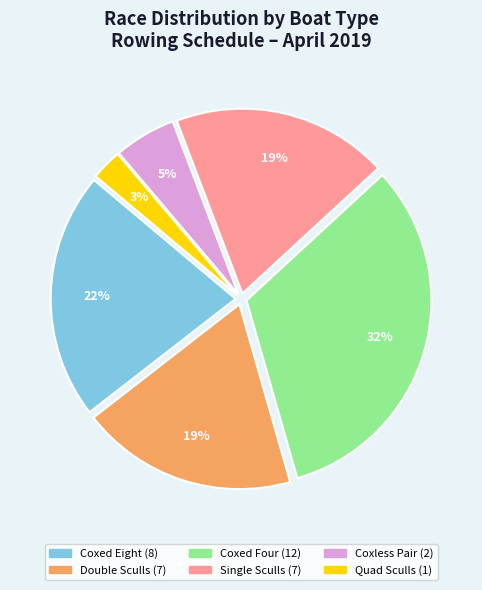

Is there a majority slice in this chart?

No